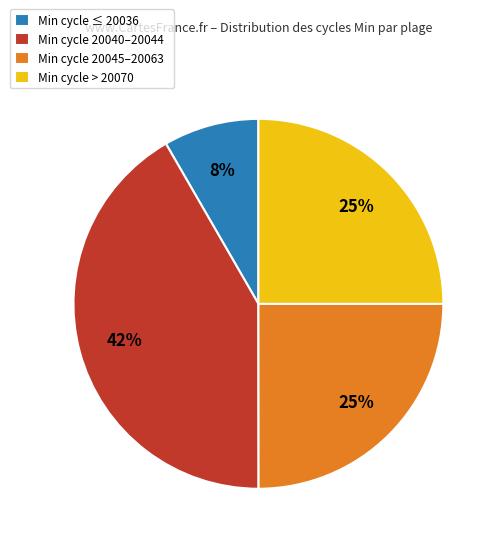

Which category has the biggest portion of the pie?

Min cycle 20040–20044